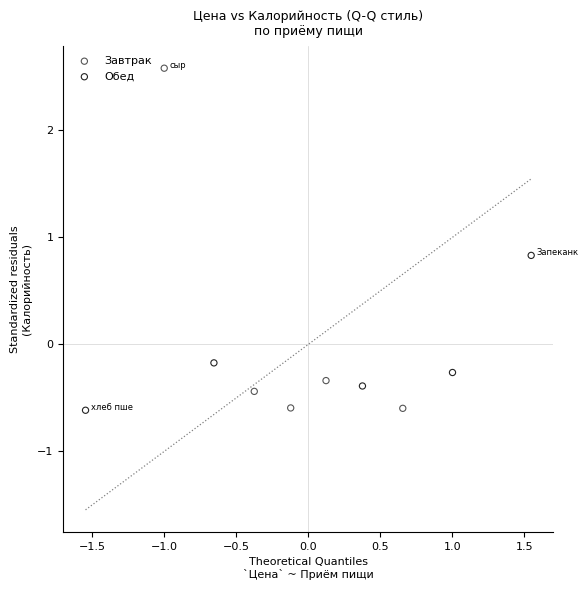

Which series contains the highest Y value?

Завтрак